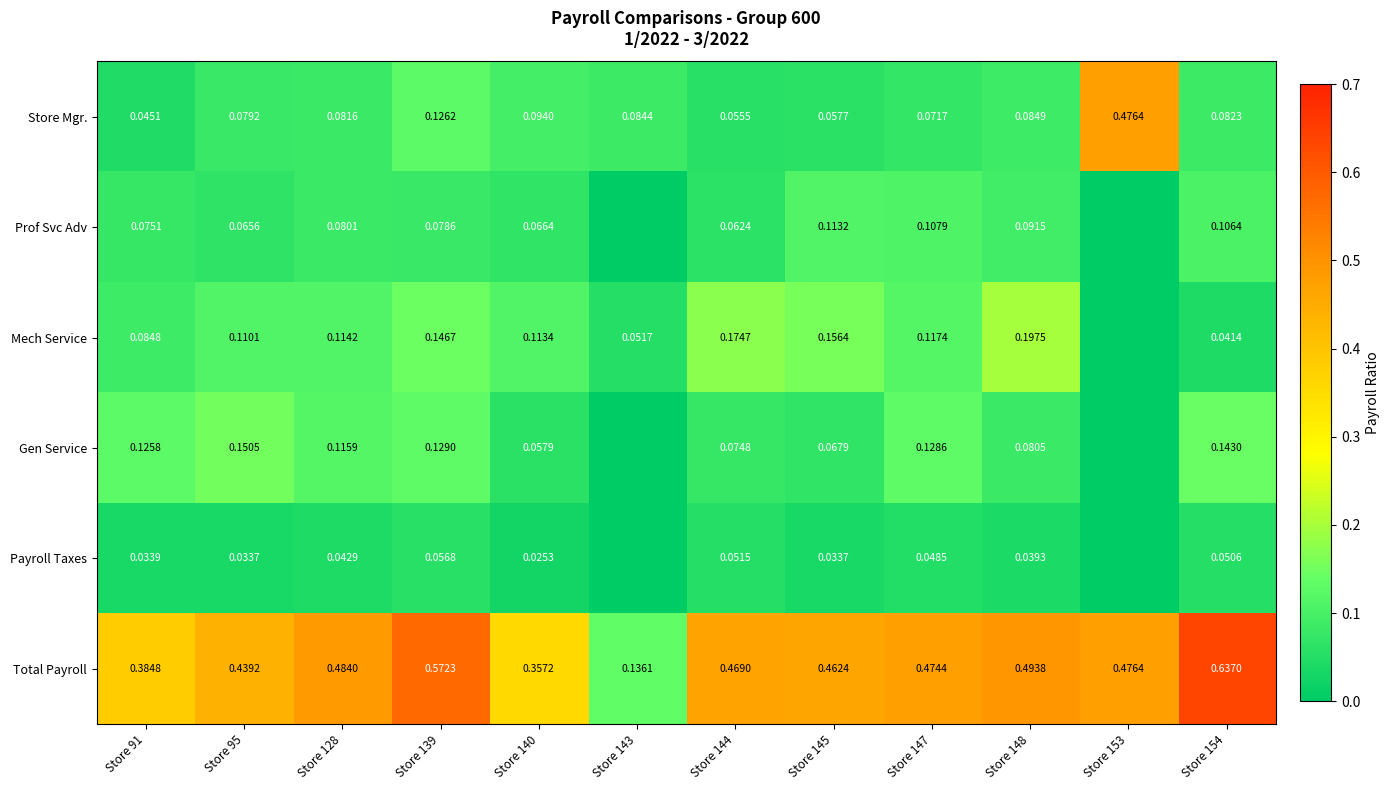

Is the value of Total Payroll at Store 148 greater than the value of Gen Service at Store 144?

Yes